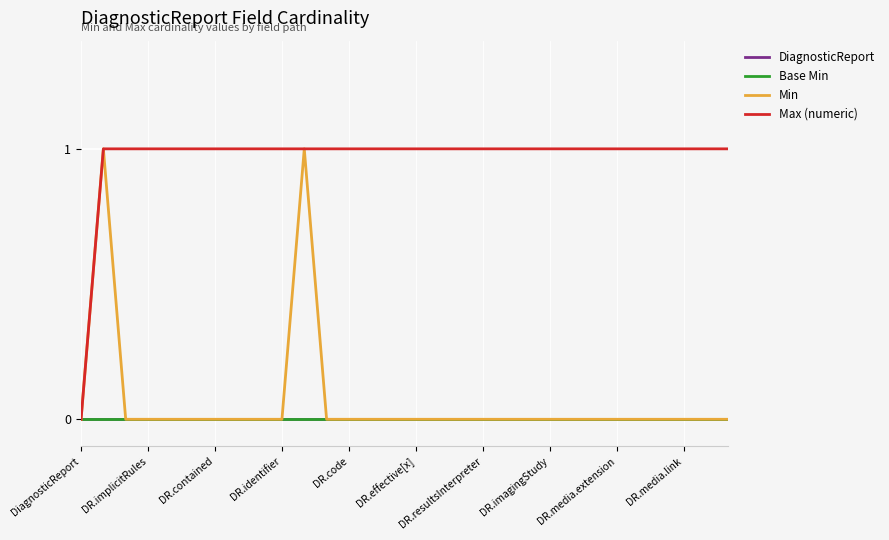

True or false: DiagnosticReport and Min cross at least once.

False